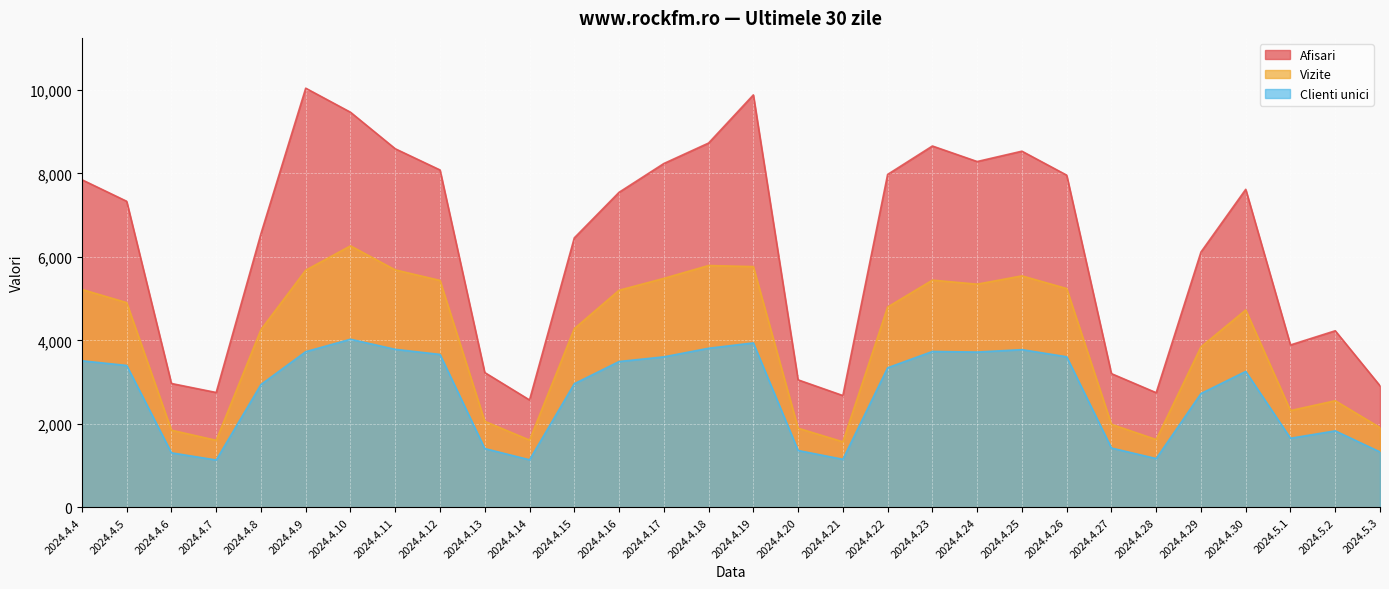

At which label does Afisari reach its peak?

2024.4.9